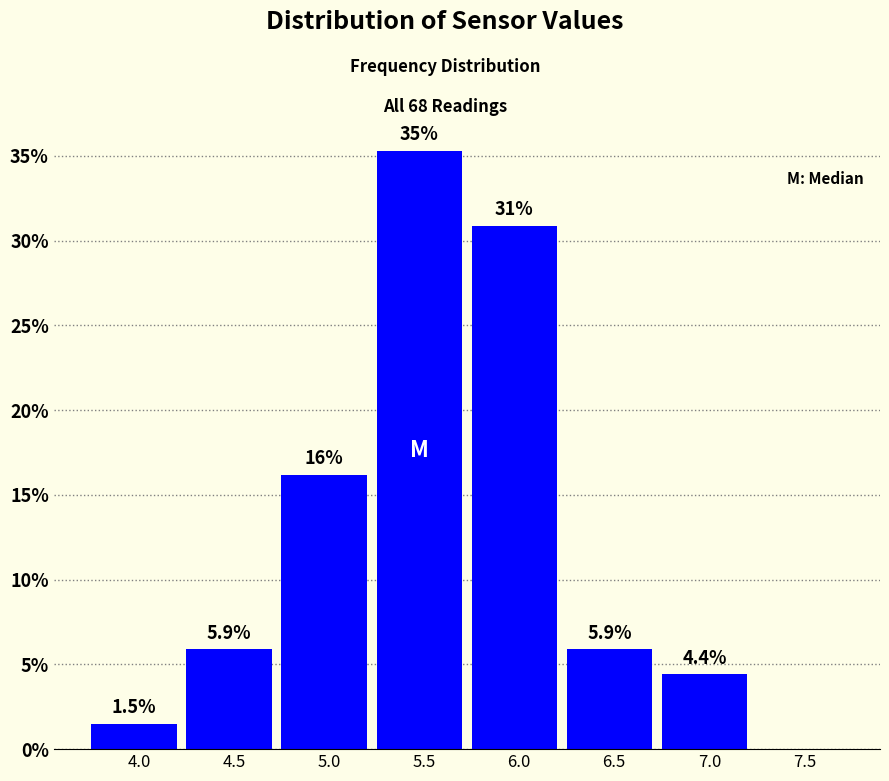

Reading left to right, transcribe all the data shown in this chart.

4.0=1.5	4.5=5.9	5.0=16.2	5.5=35.3	6.0=30.9	6.5=5.9	7.0=4.4	7.5=0.0